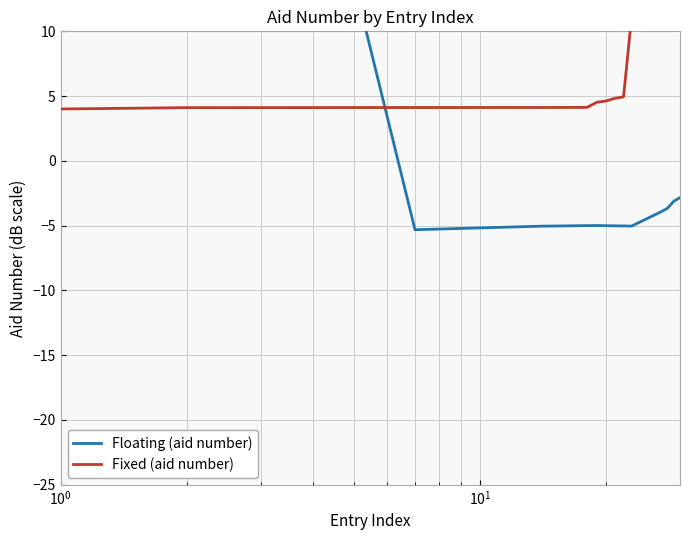

How many values in Floating (aid number) are above zero?

5